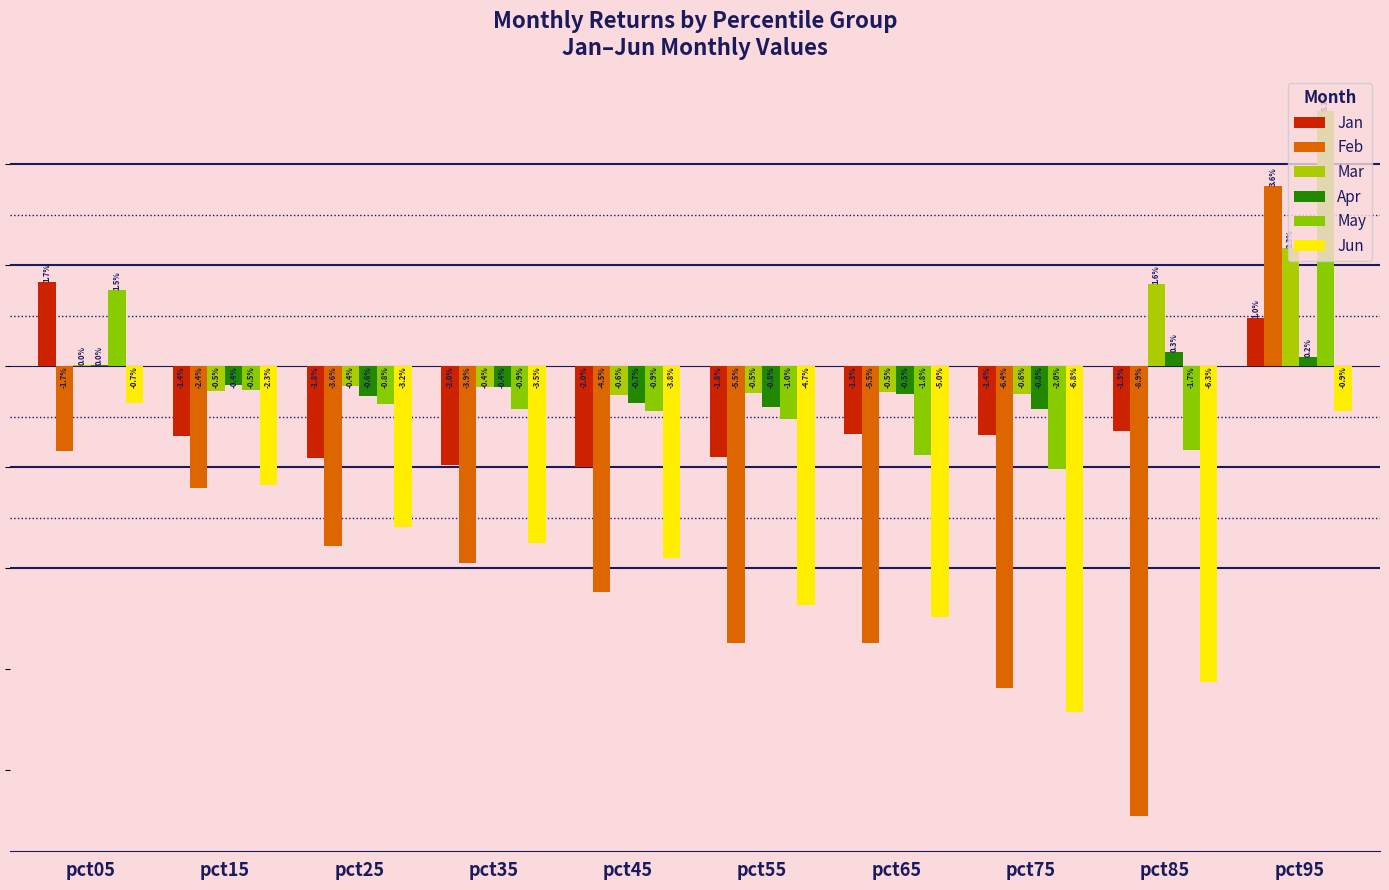

At how many categories does at least one series exceed 0?

3